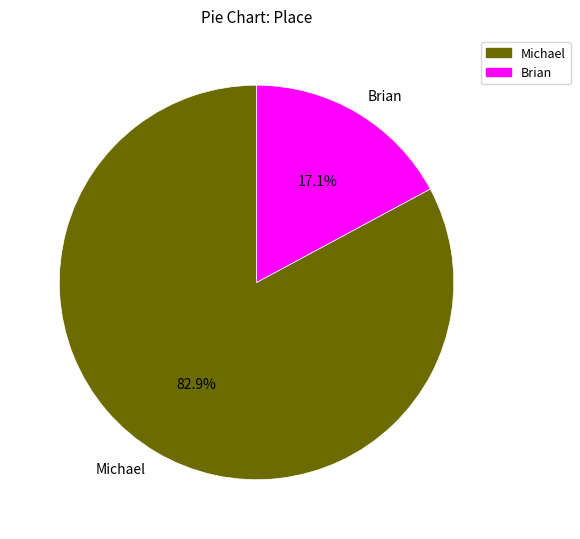

To the nearest percent, what percentage of the pie is Michael?

83%